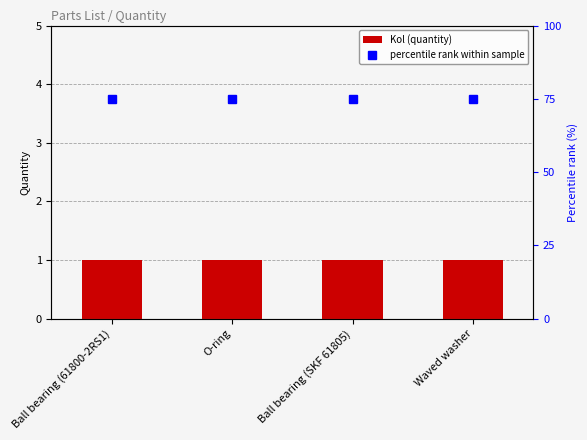

Which category has the lowest value in the percentile rank within sample series?

Ball bearing (61800-2RS1)